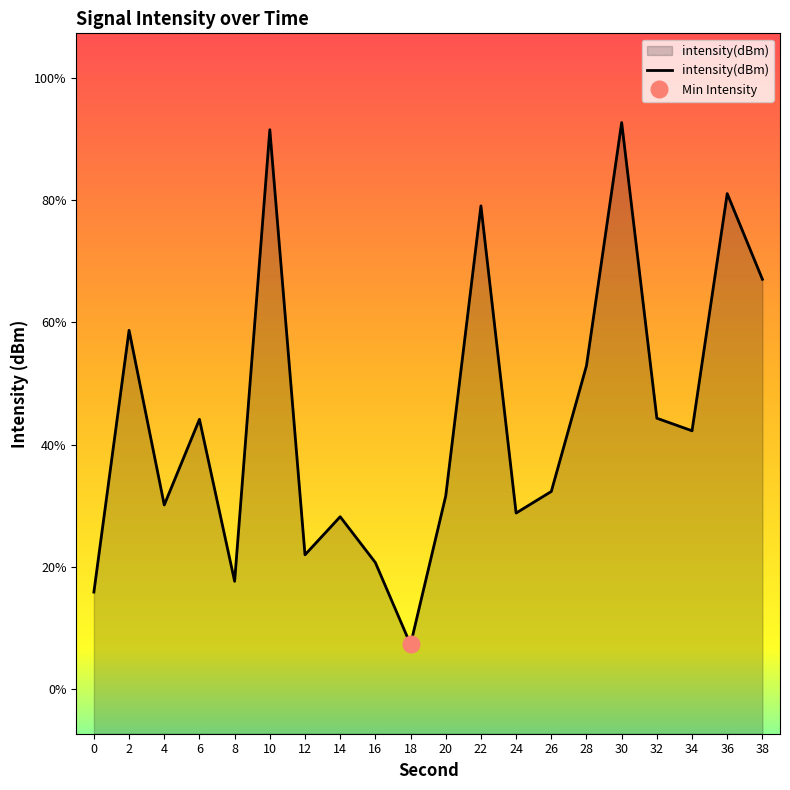

Which has a higher value, 36 or 28?

36